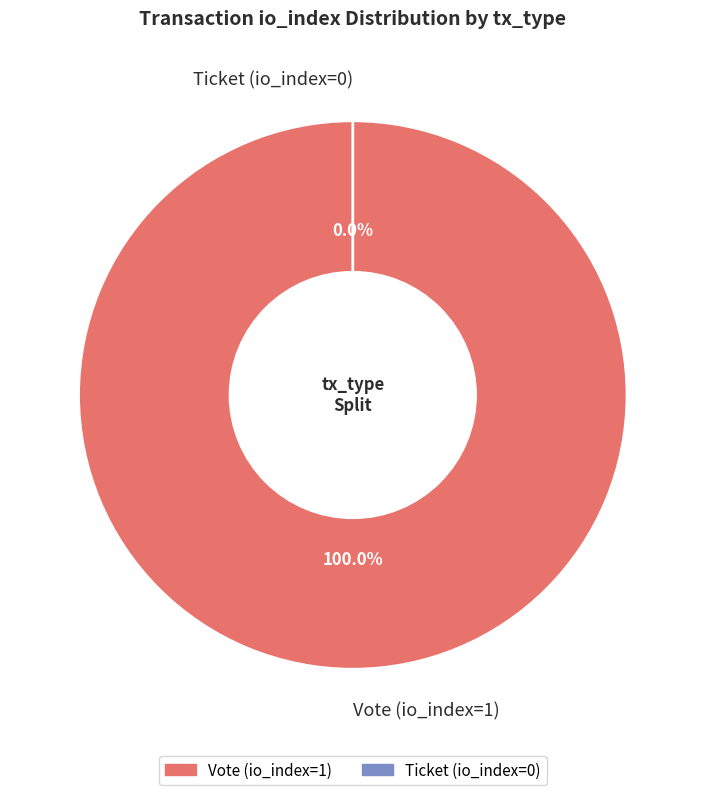

Between Vote (io_index=1) and Ticket (io_index=0), which is larger?

Vote (io_index=1)